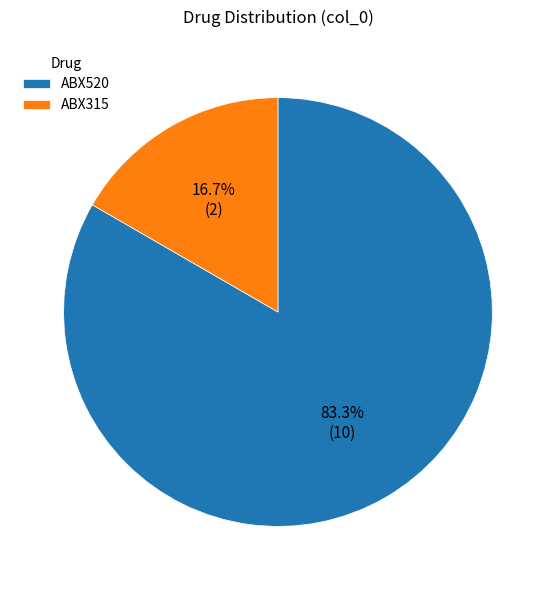

Rank the categories by value from highest to lowest.

ABX520, ABX315